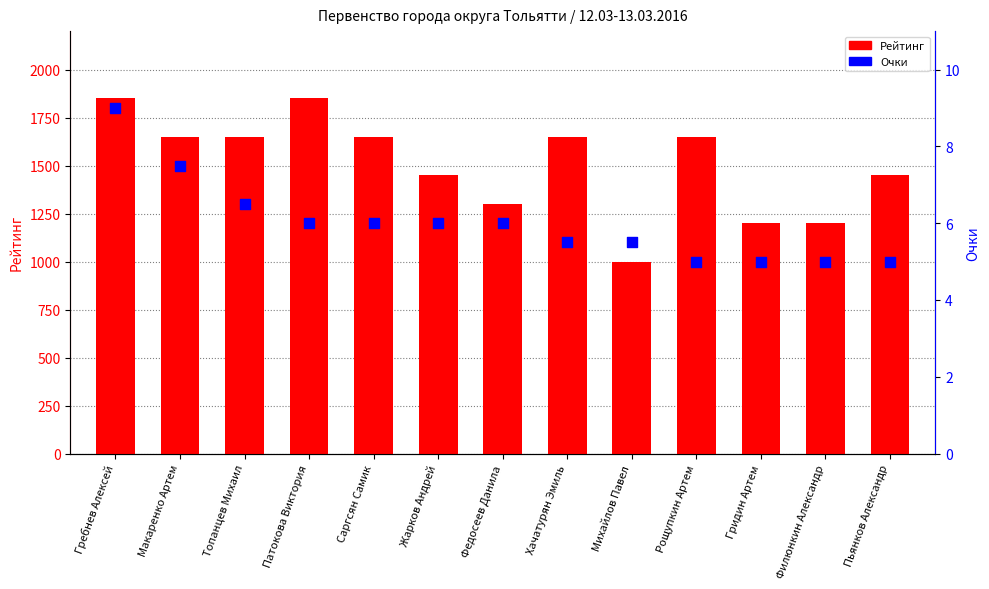

At how many categories does at least one series exceed 1582?

7